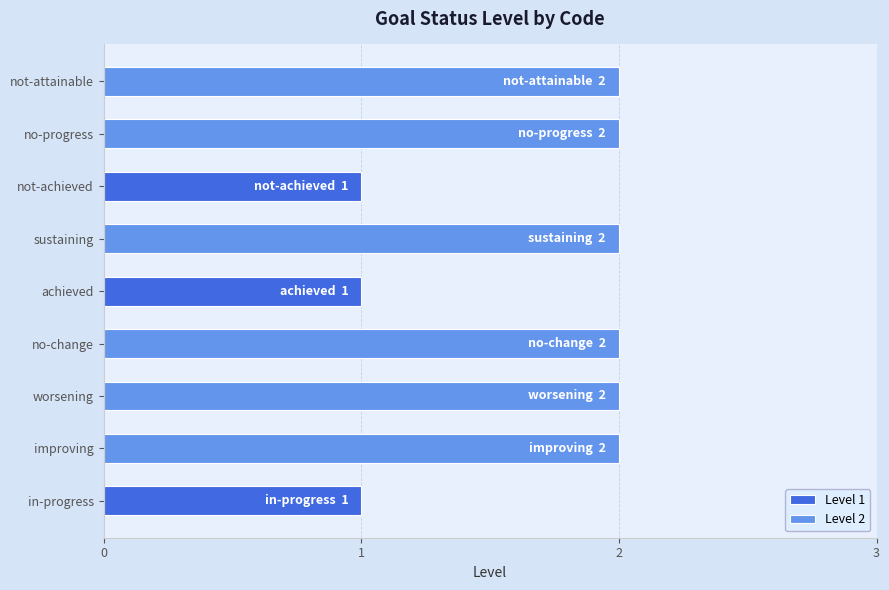

What is the approximate value at achieved?

1